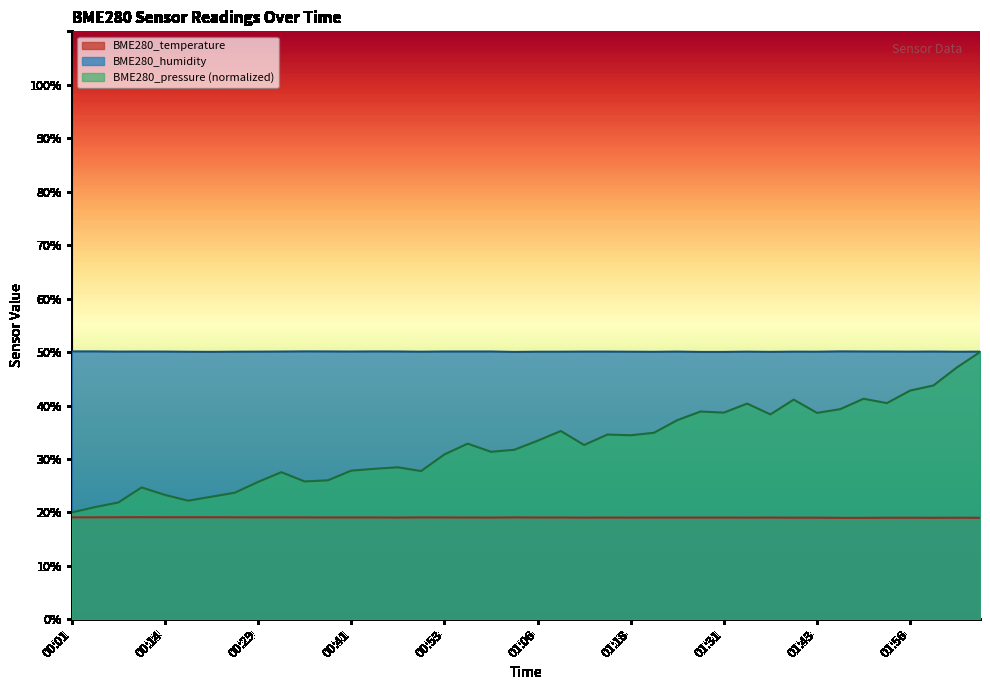

List the labels in order of BME280_pressure value, smallest first.

00:01, 00:05, 00:08, 00:17, 00:20, 00:14, 00:26, 00:11, 00:29, 00:35, 00:38, 00:32, 00:50, 00:41, 00:44, 00:47, 00:53, 00:59, 01:02, 01:12, 00:56, 01:06, 01:18, 01:15, 01:21, 01:09, 01:24, 01:37, 01:43, 01:31, 01:28, 01:46, 01:34, 01:53, 01:40, 01:49, 01:56, 01:59, 02:02, 02:05